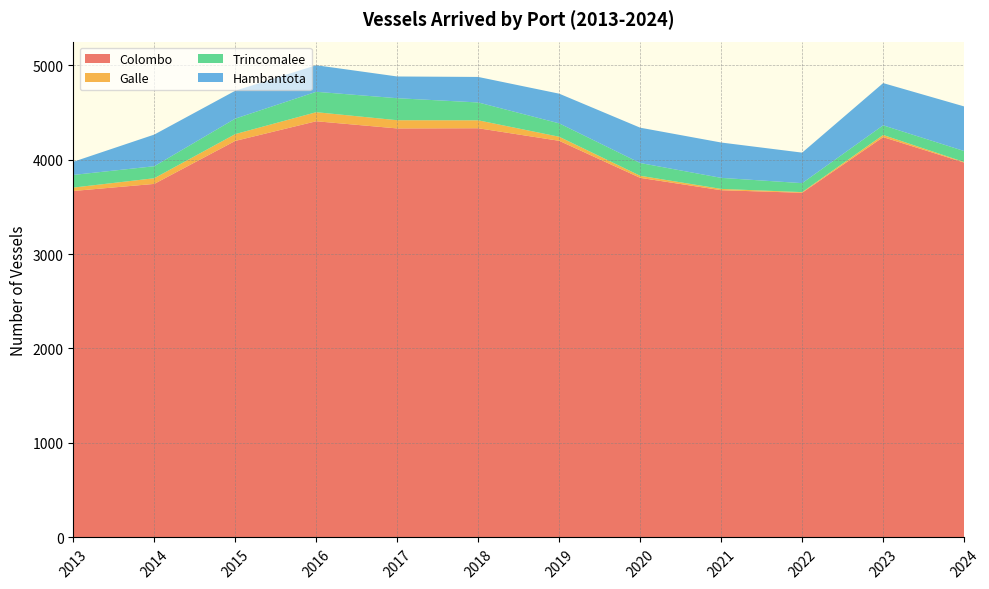

Reading right to left, transcribe all the data shown in this chart.

Colombo: 3968	4237	3648	3675	3806	4198	4331	4329	4405	4197	3742	3667
Galle: 6	23	7	14	22	43	84	87	96	72	60	36
Trincomalee: 116	102	95	117	135	142	189	233	216	164	127	134
Hambantota: 472	447	323	374	374	314	270	230	281	295	335	139